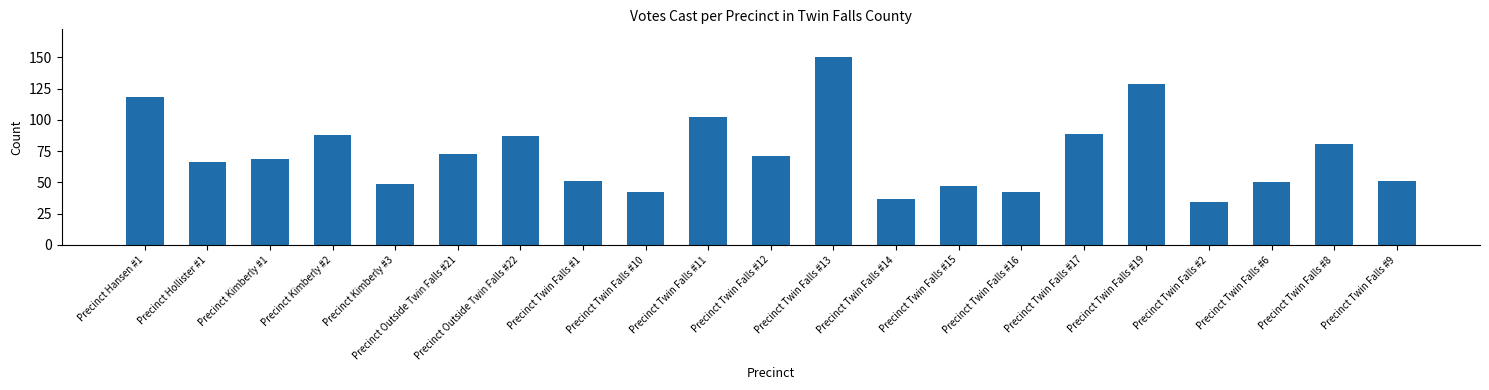

What is the greatest value displayed?

150